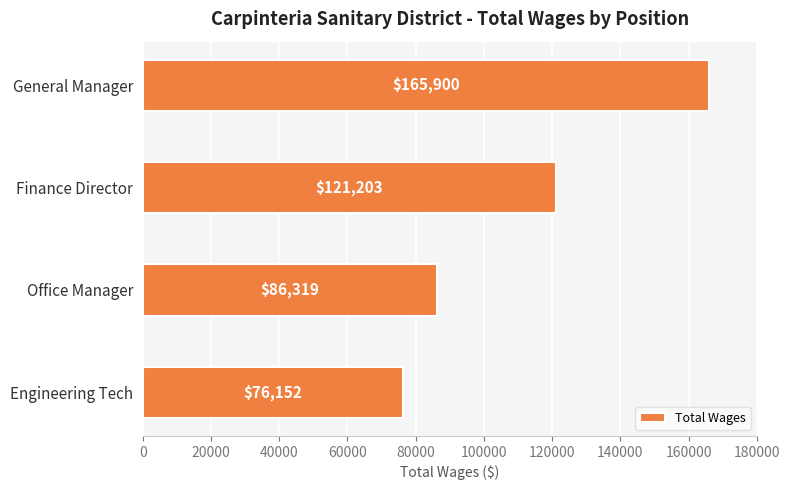

Rank the categories by value from highest to lowest.

General Manager, Finance Director, Office Manager, Engineering Tech